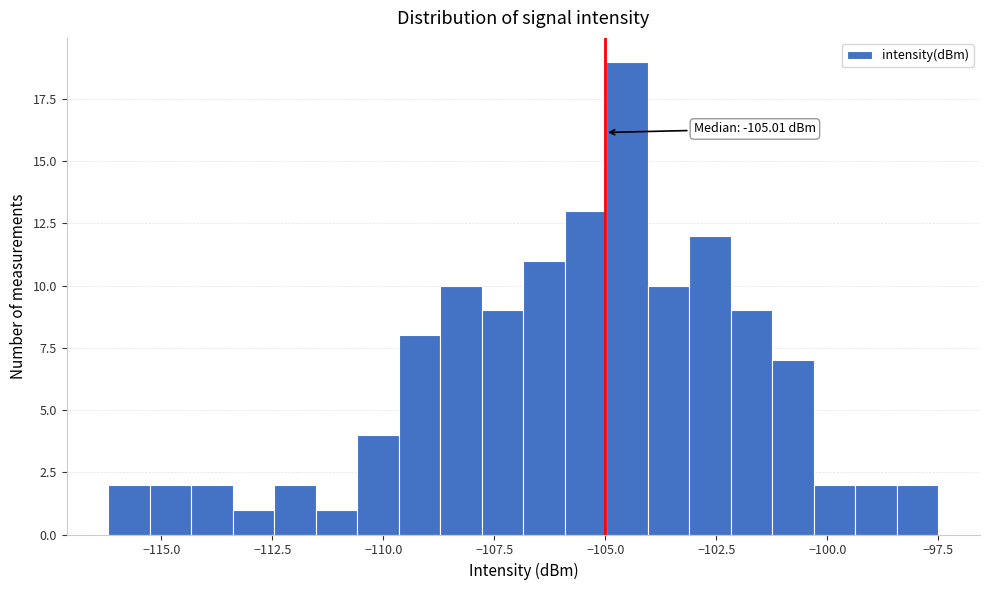

Around what value on the x-axis is the tallest bar? Give the approximate position of its centre, as read against the axis.

-104.5